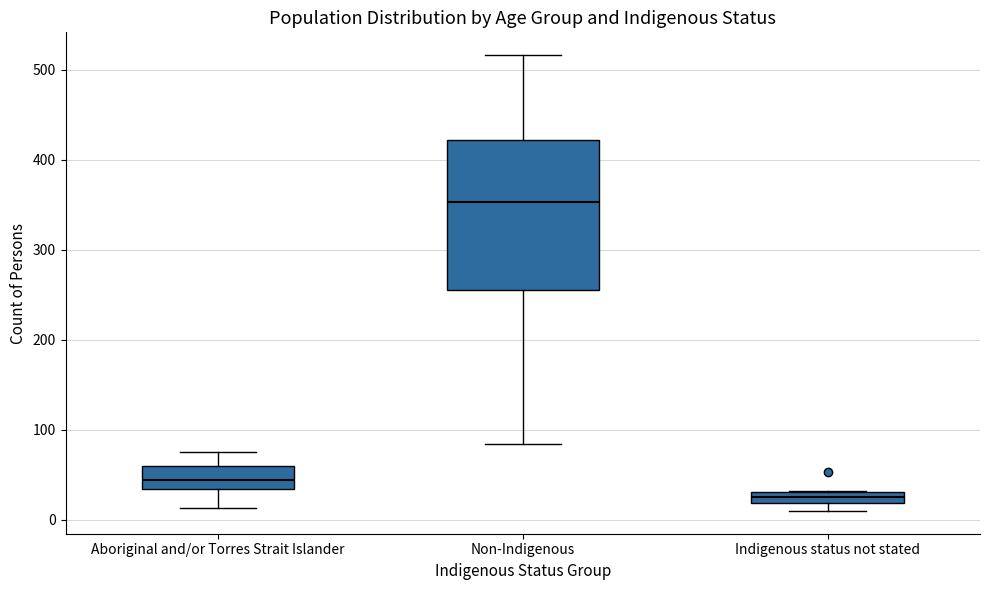

Where does the lower whisker of the box for Aboriginal and/or Torres Strait Islander end on the y-axis? The values are not printed on the chart, so give them approximately, as read against the axis.

10